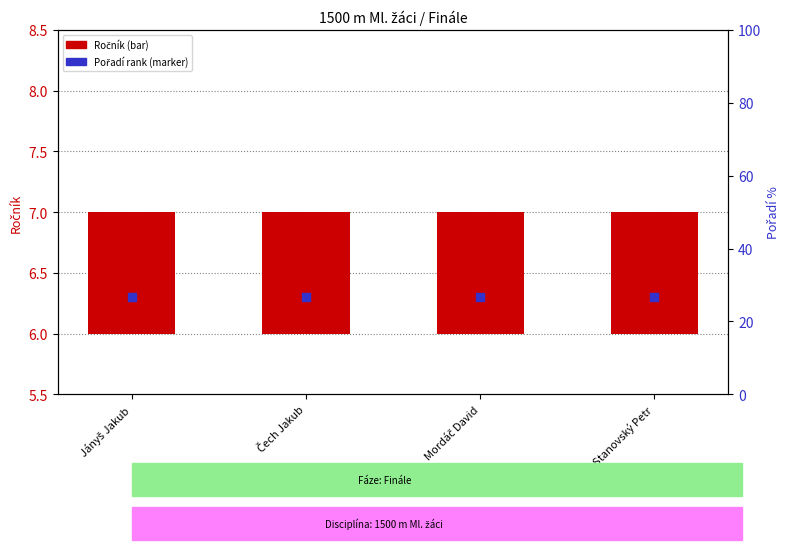

Which series contains the highest Y value?

Pořadí (rank)